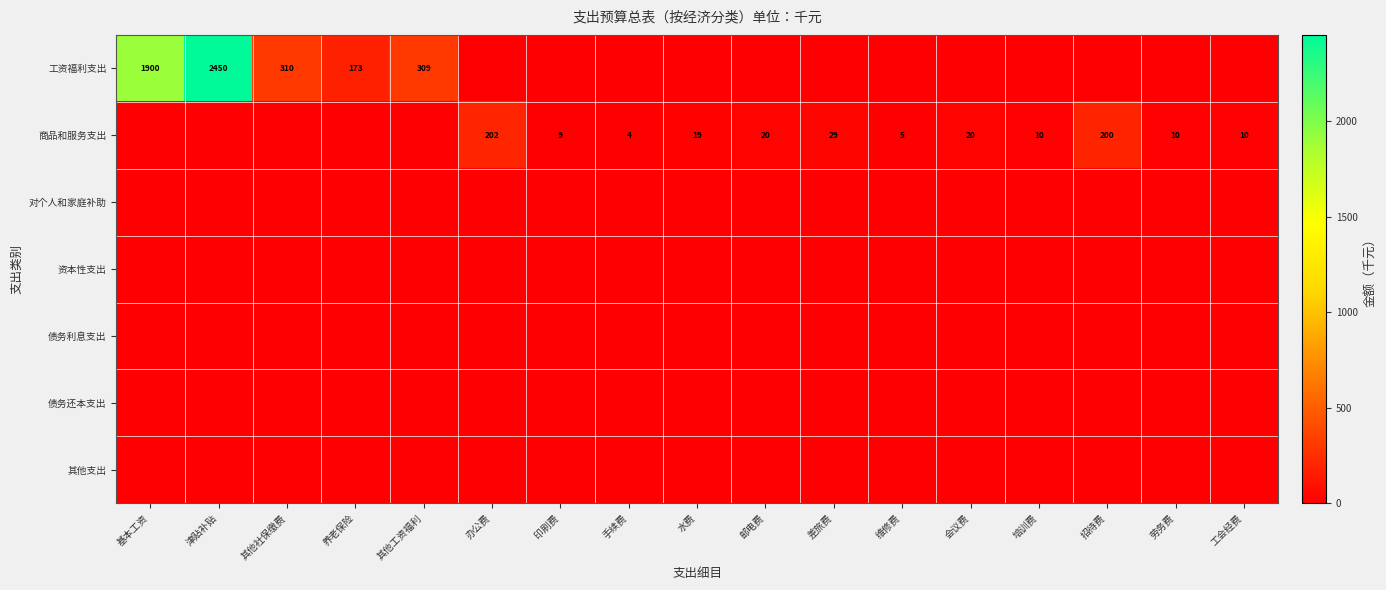

Is it true that 商品和服务支出 equals 0 at 其他工资福利?

True